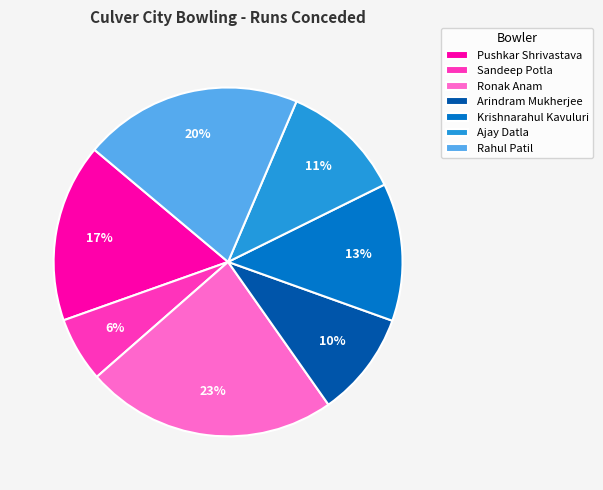

To the nearest percent, what percentage of the pie is Krishnarahul Kavuluri?

13%